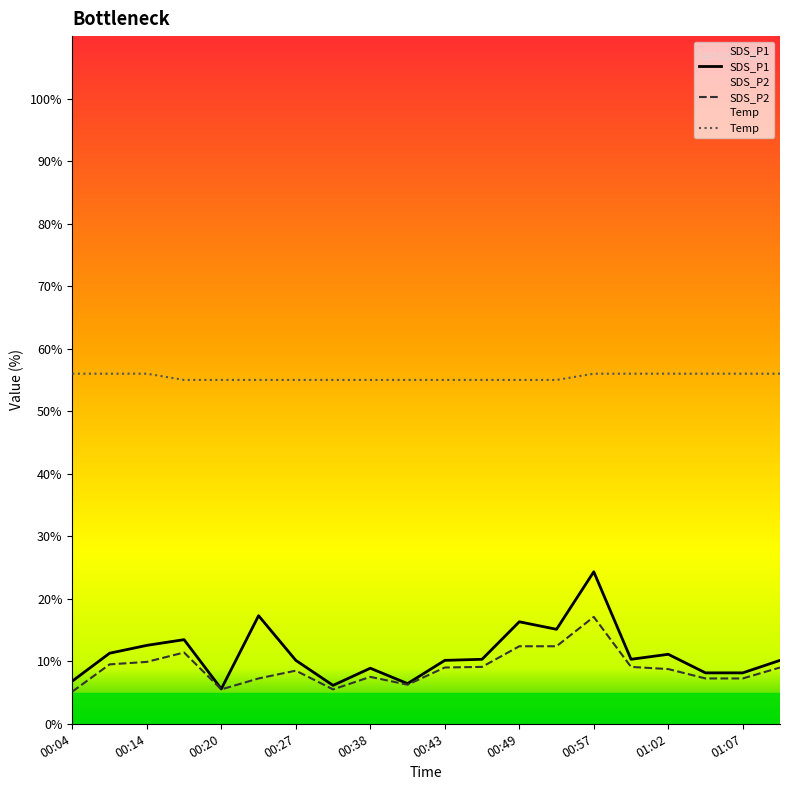

How many series are shown in this chart?

3